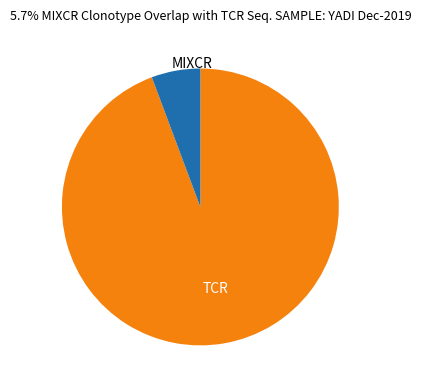

How many slices are in this pie chart?

2